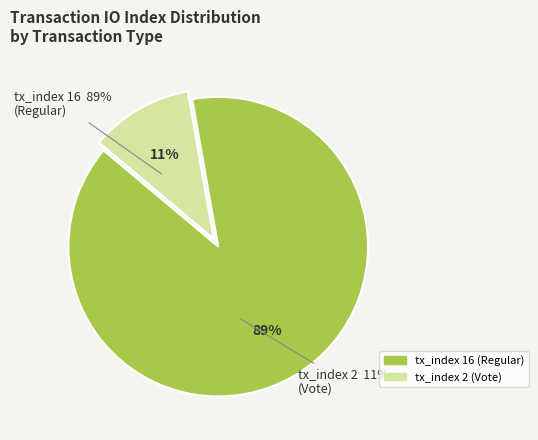

What percentage do io_index_2 and io_index_16 together represent?

100.0%